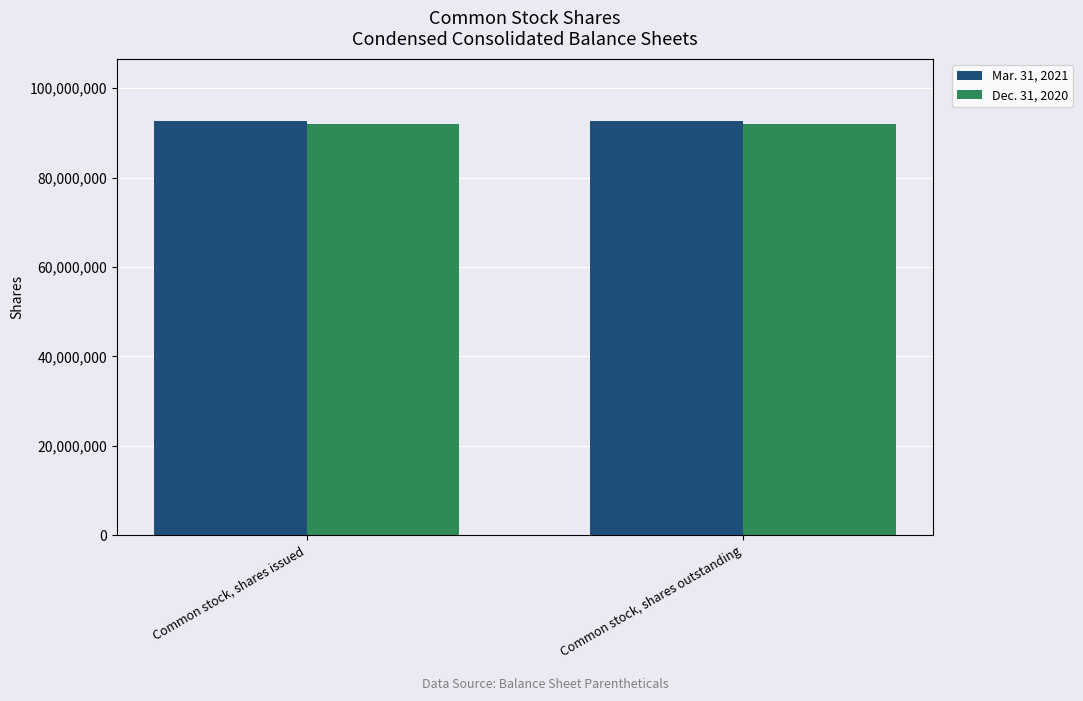

What is the total value across all series at Common stock, shares issued?

184643463